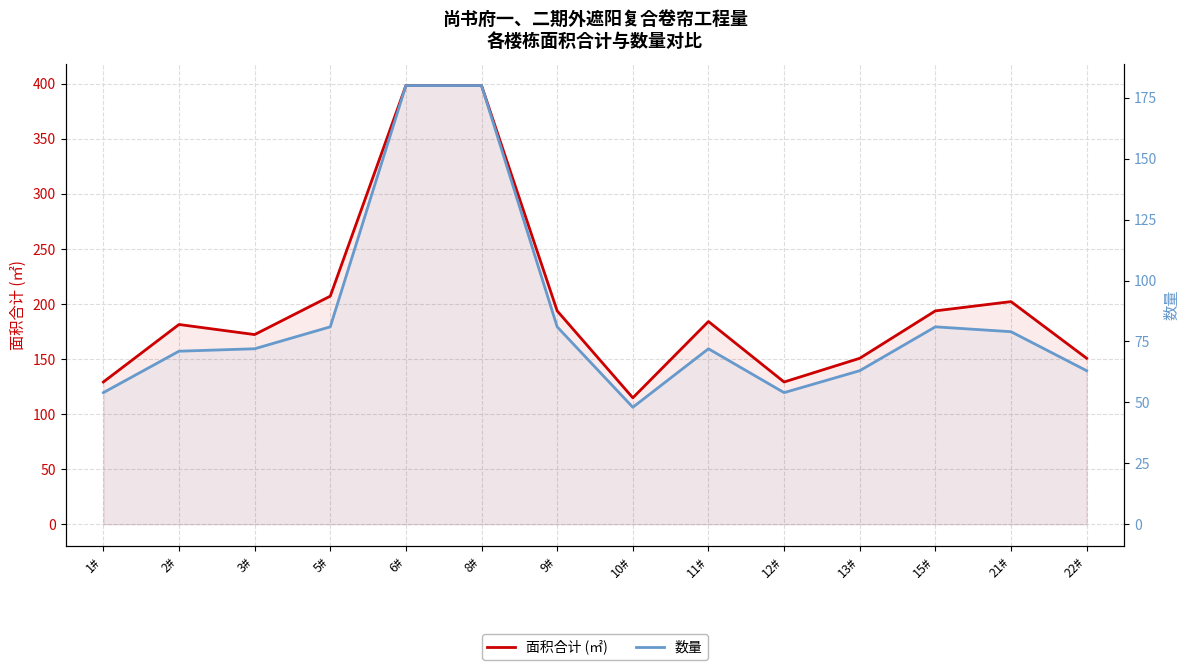

How many distinct data groups are displayed?

2